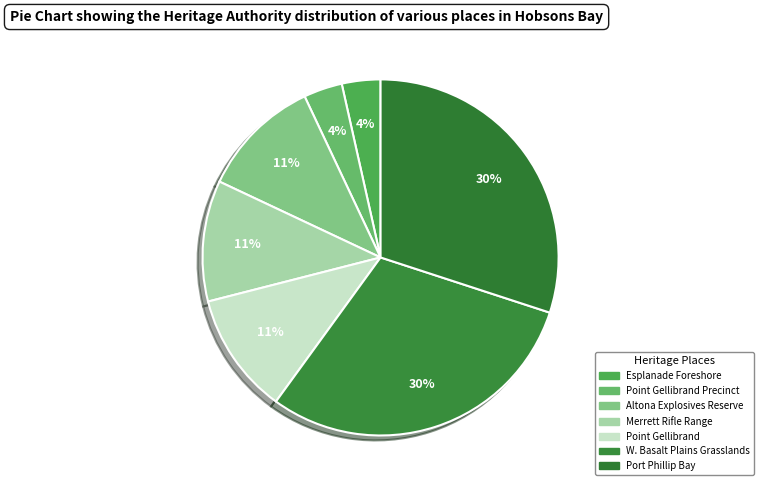

Is there any slice that represents more than half of the pie?

No